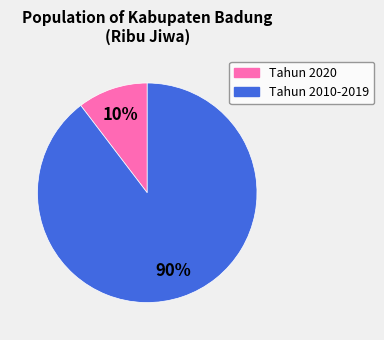

Does any single category account for the majority?

Yes